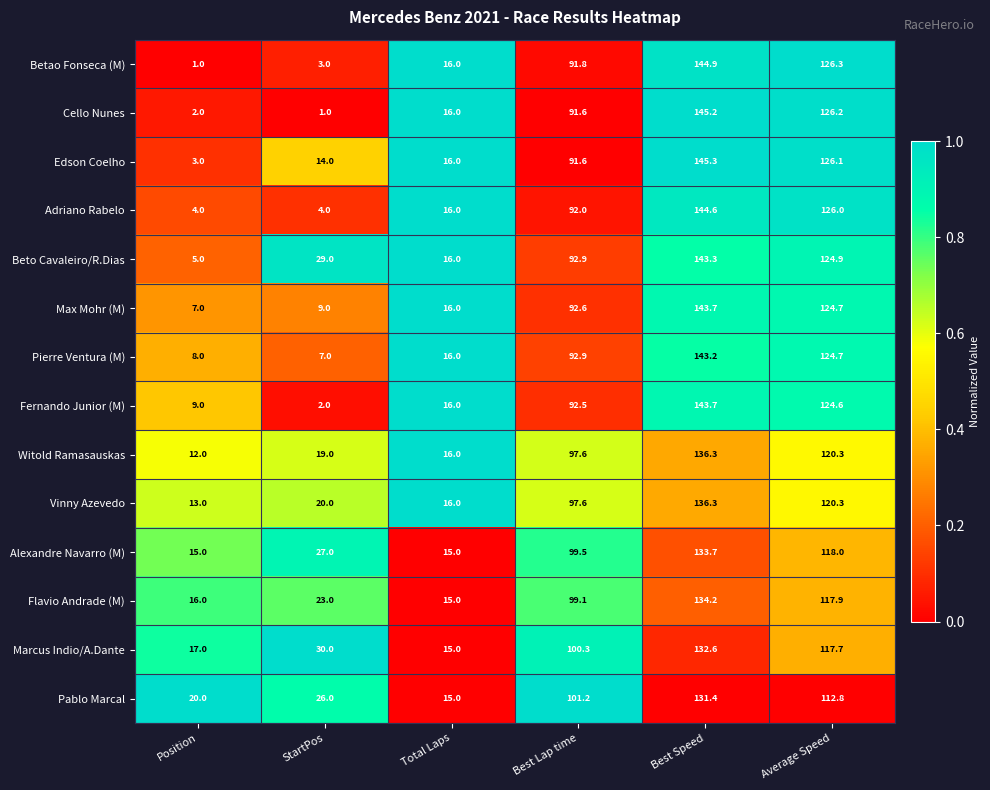

Which label corresponds to the largest value in the chart?

Best Speed